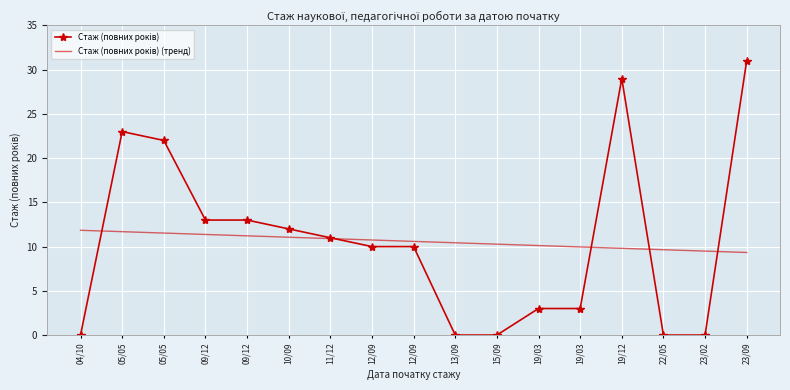

What is the difference between the maximum and second lowest values in the Стаж (повних років) (тренд) series?

2.4